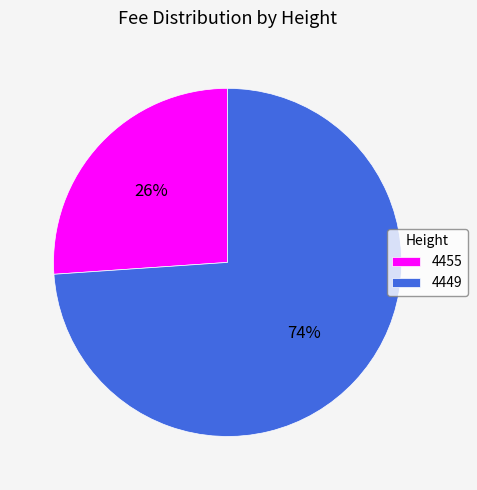

To the nearest percent, what portion does 4455 represent?

26%